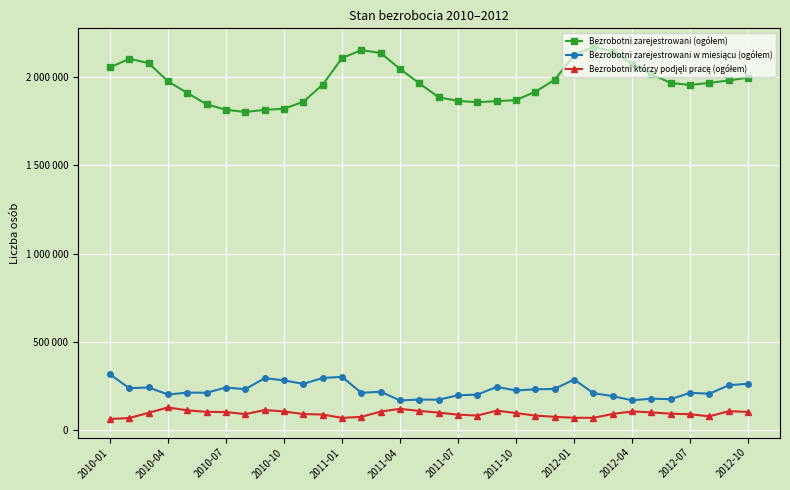

Does the chart have visible grid lines?

Yes